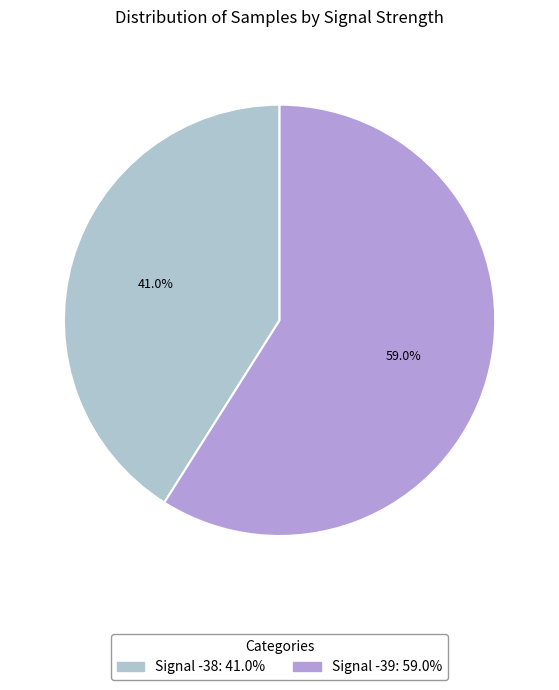

Does any single category account for the majority?

Yes